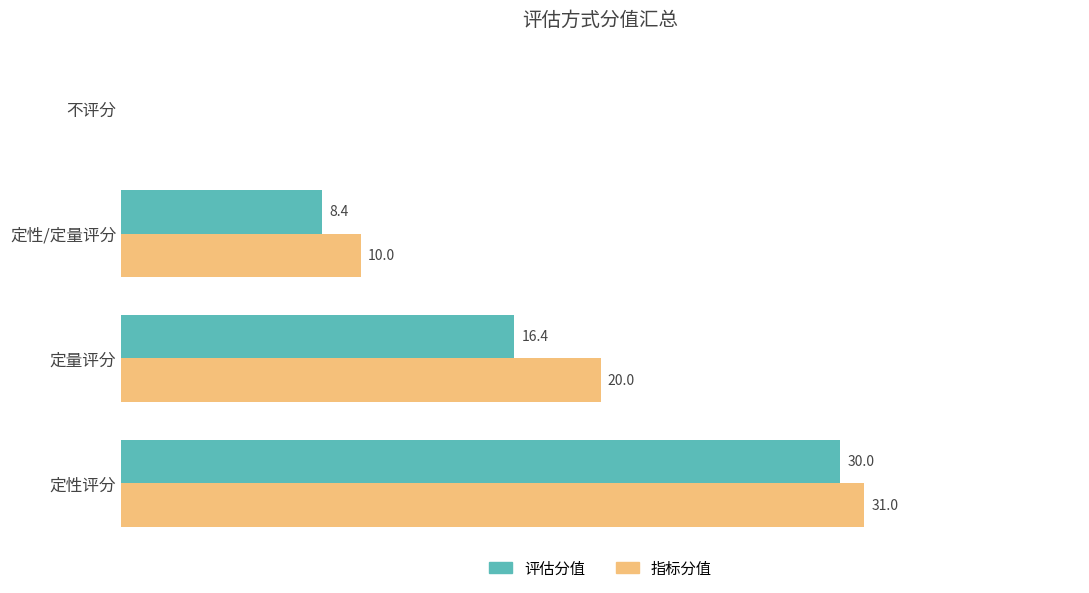

Is the value of 评估分值 at 定性/定量评分 greater than the value of 指标分值 at 定量评分?

No